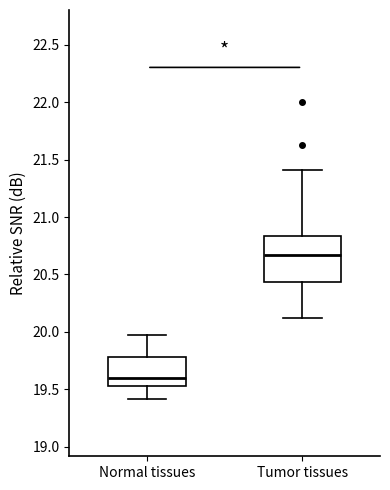

Which box's median line is the lowest?

Normal tissues